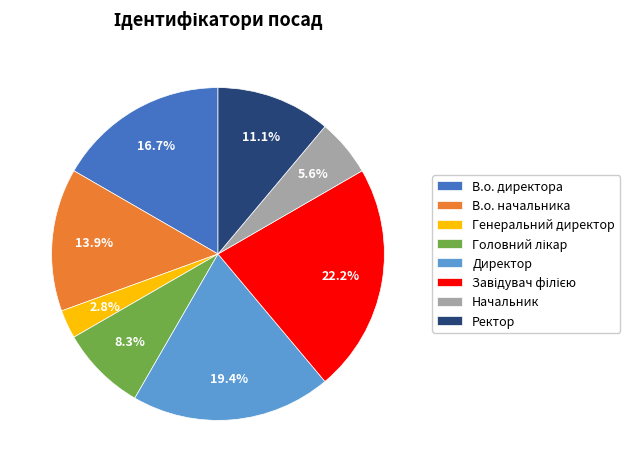

Is it true that В.о. директора is 17% of the pie?

True